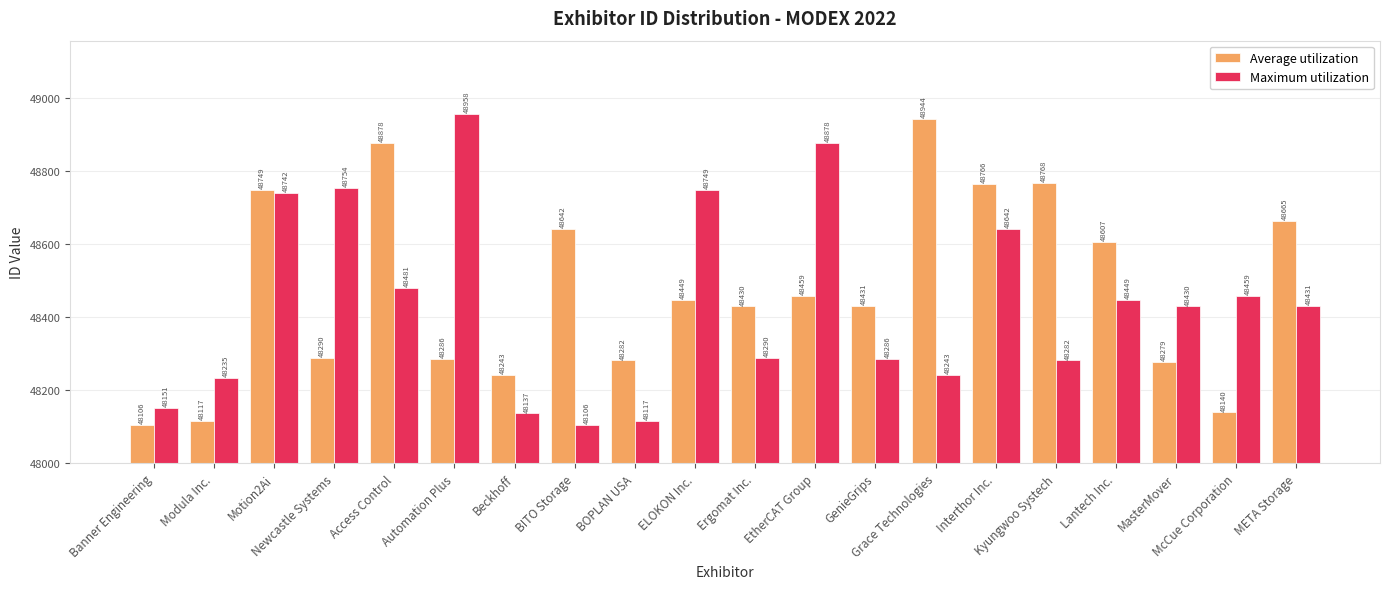

Which series has the widest spread of values?

Maximum utilization